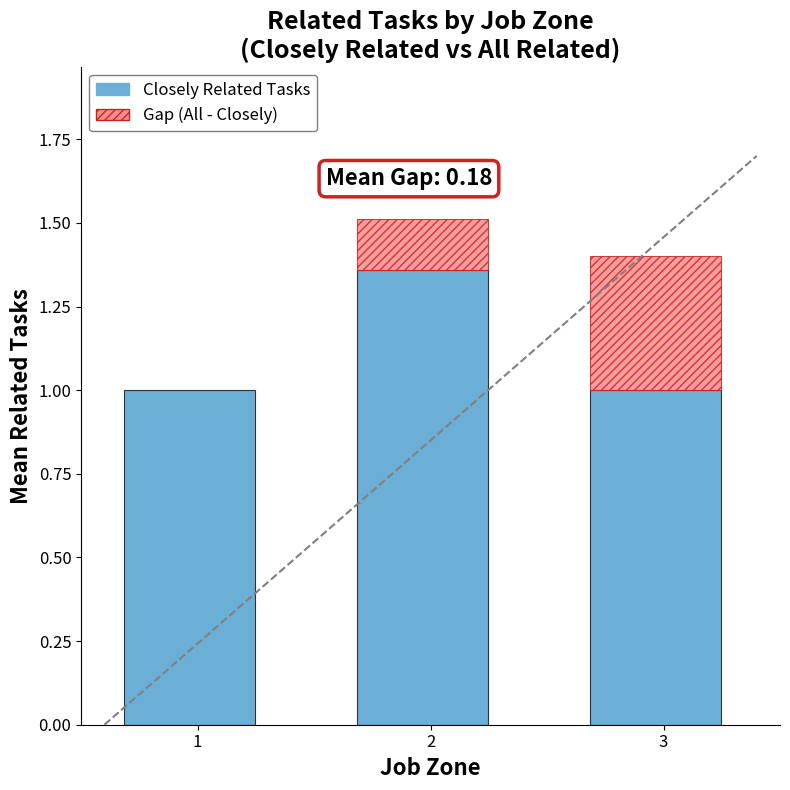

Between 2 and 3, which series saw the biggest shift?

Closely Related Tasks